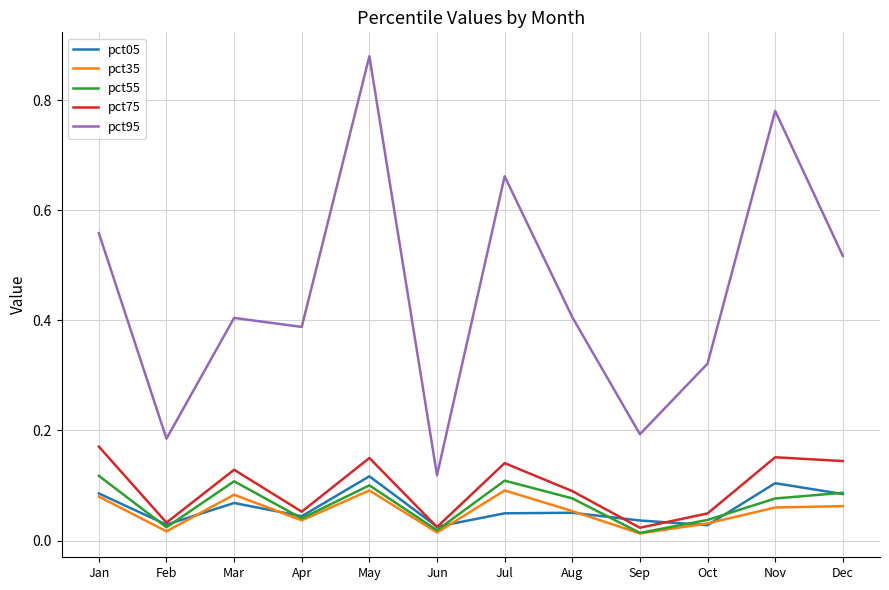

What is the total value across all series at May?

1.3